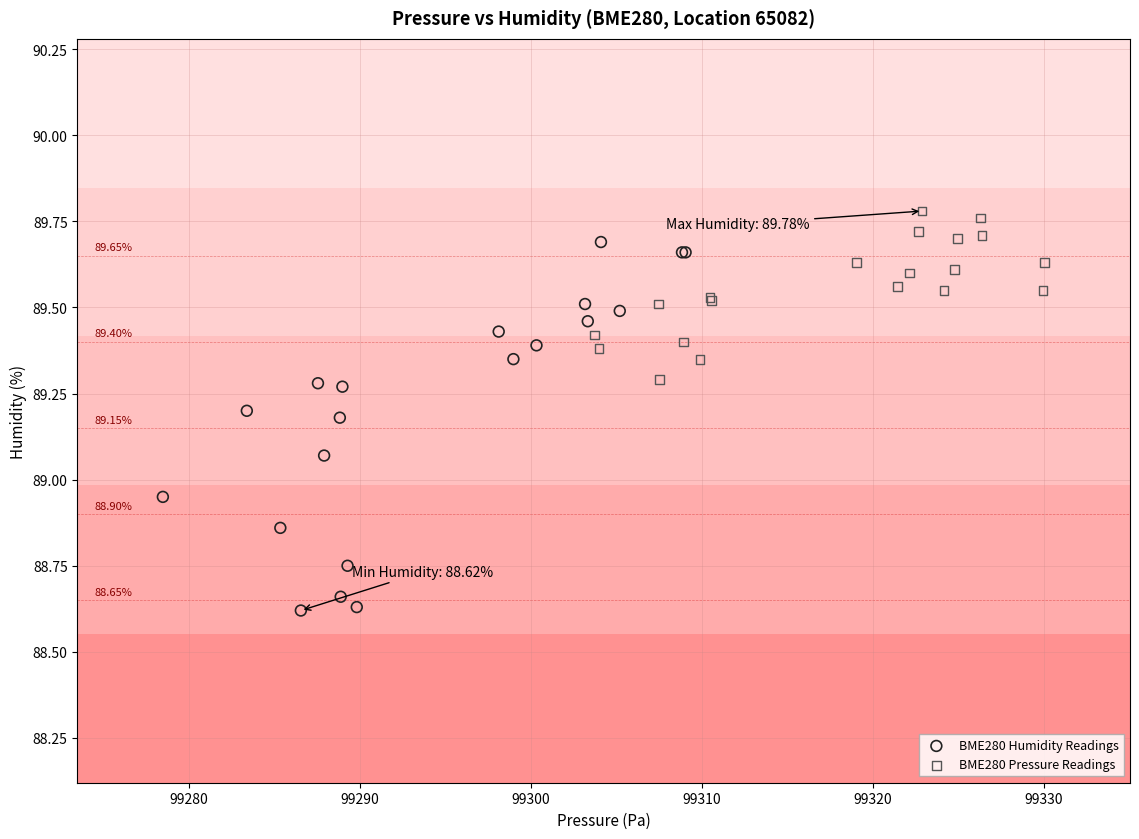

Which series contains the highest Y value?

BME280 Pressure Readings